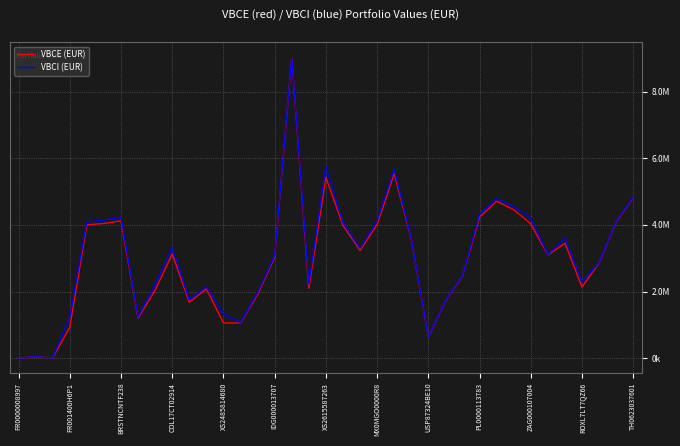

Does the chart display data point markers on the line(s)?

No